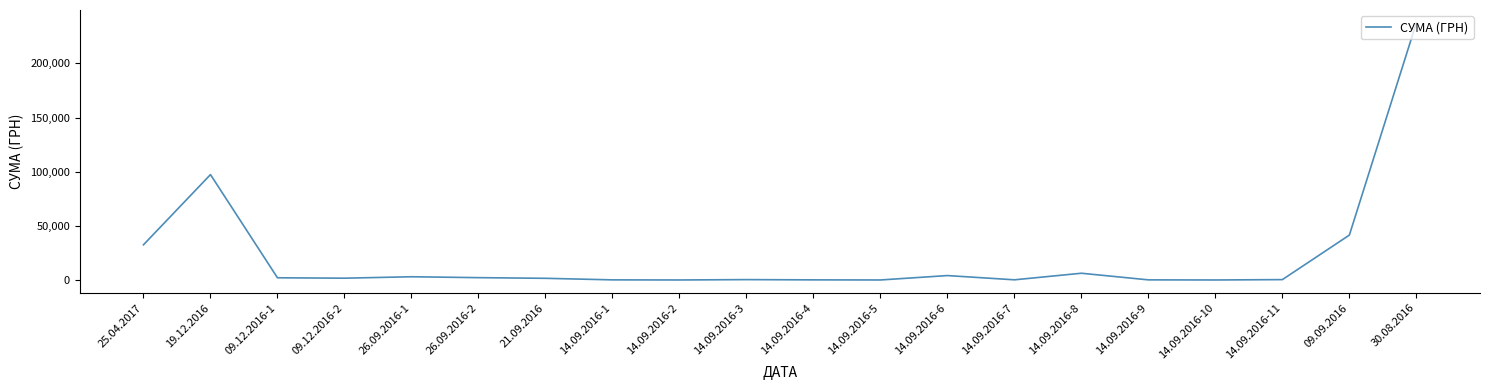

At which label is the value closest to 118701?

19.12.2016